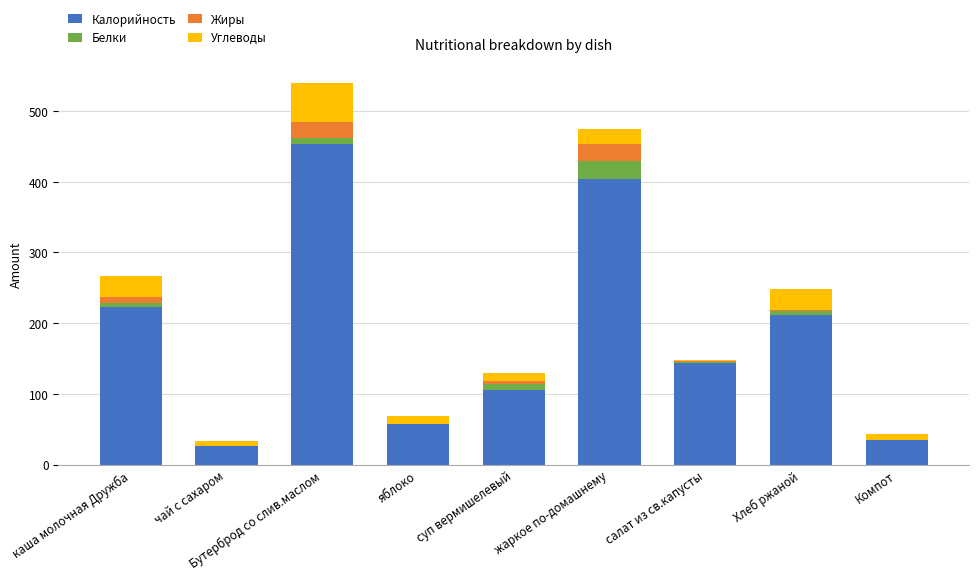

What is the highest value of the Калорийность series?

454.0